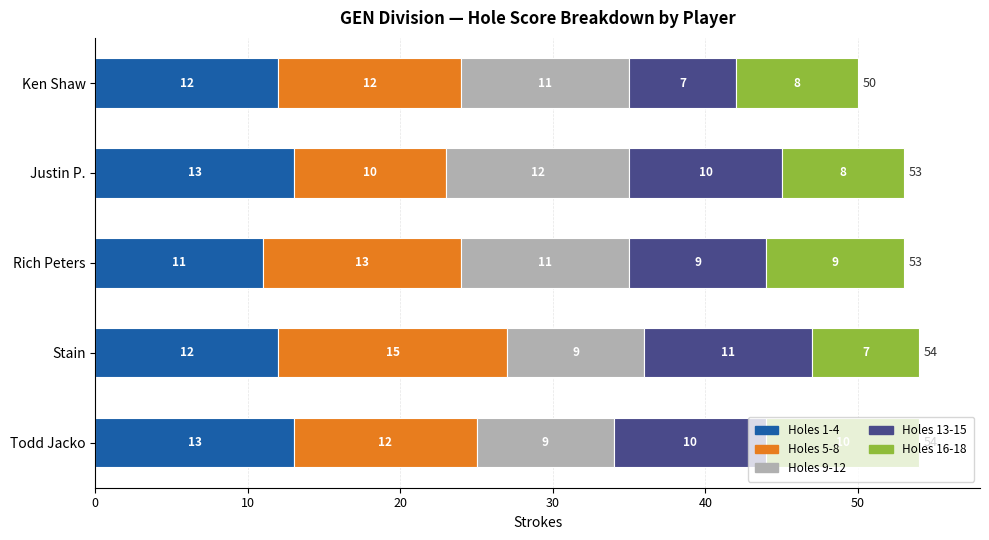

What is the average value of the Holes 1-4 series?

12